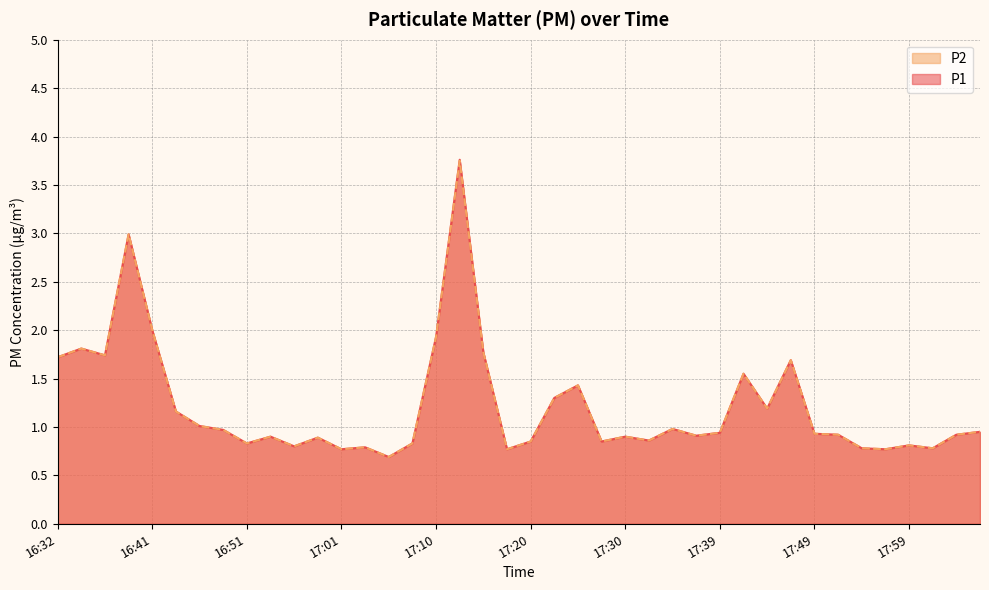

True or false: P2 has a value of 0.8 at 16:56.

True